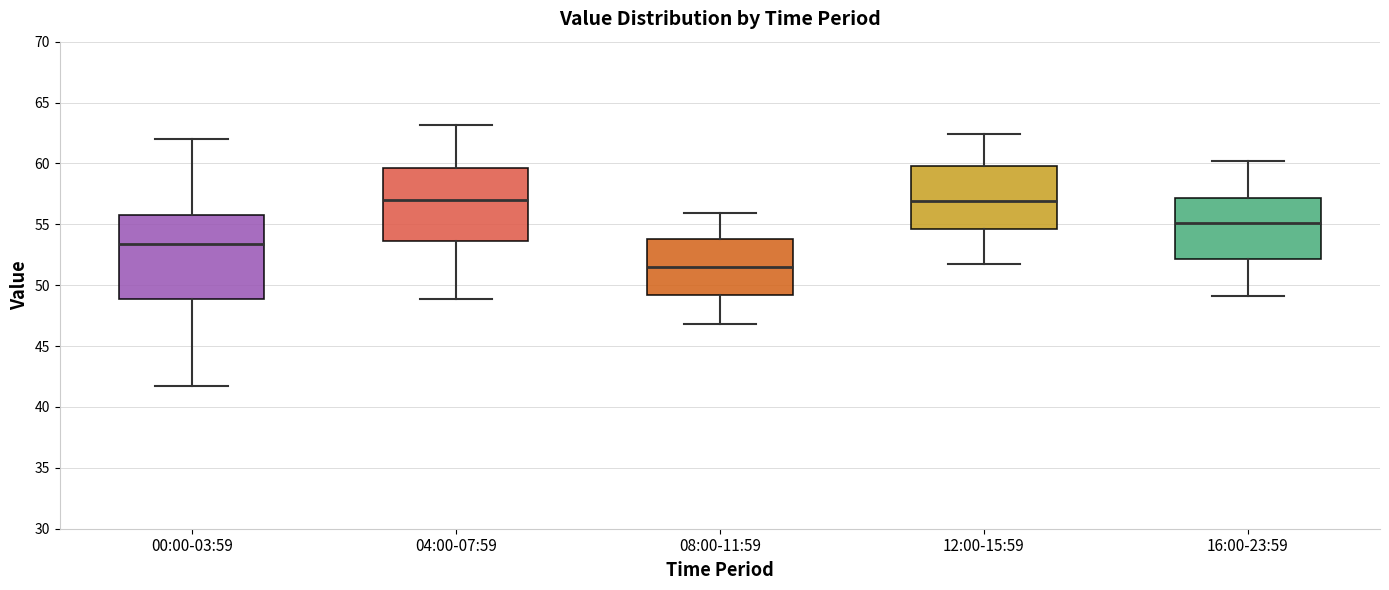

Comparing the boxes themselves (not the whiskers), which one is the tallest?

00:00-03:59